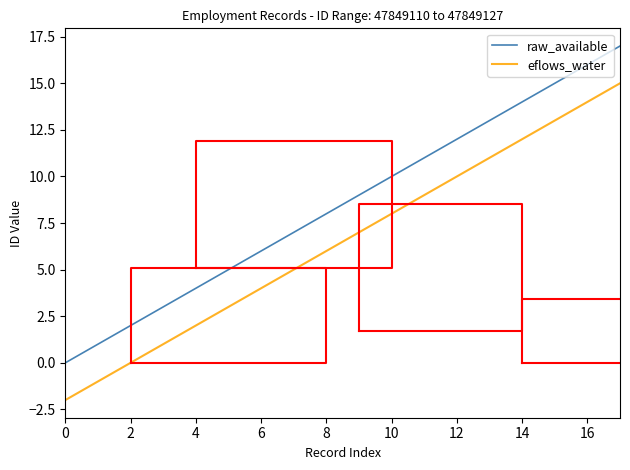

What are all the series names shown in the legend?

raw_available, eflows_water